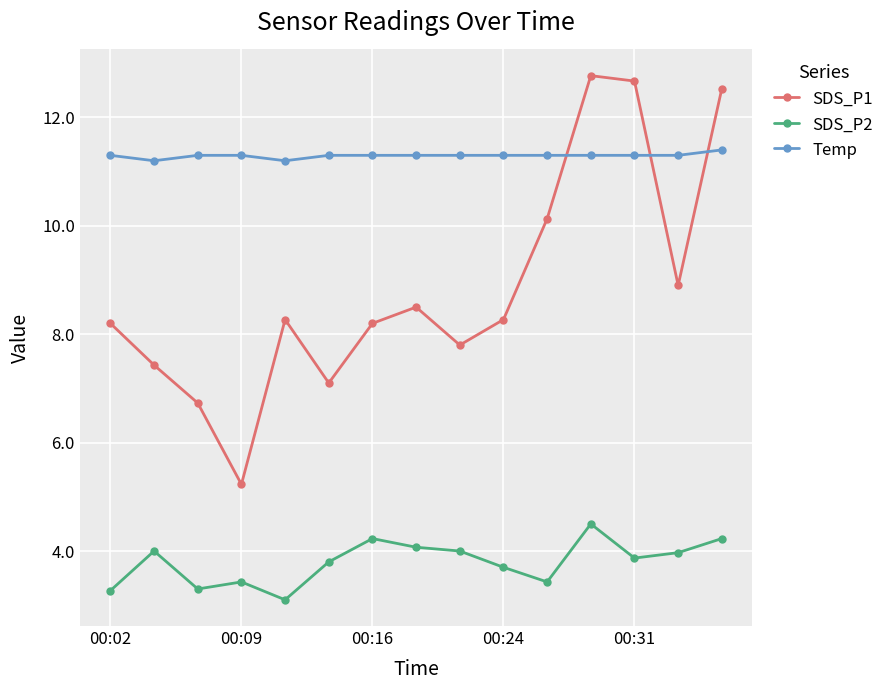

True or false: Temp and SDS_P2 cross at least once.

False